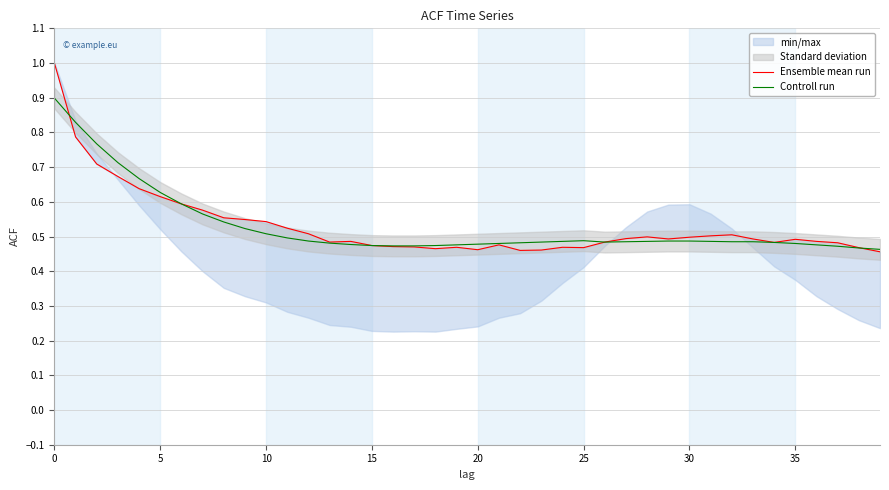

What is the label of the 31st point from the left?

30